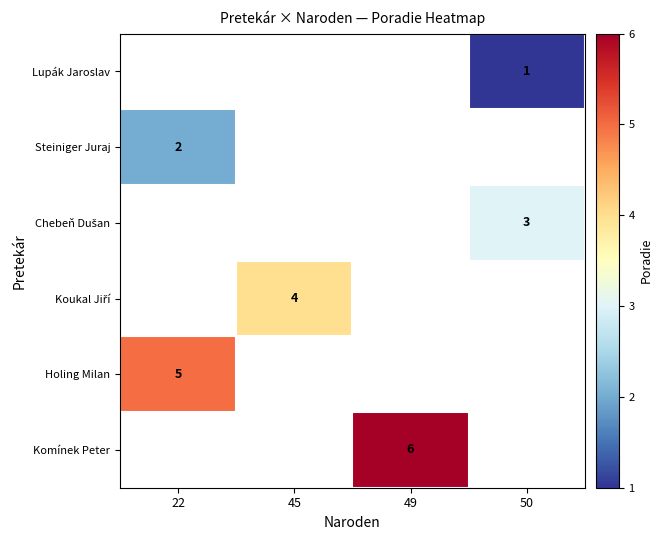

True or false: Holing Milan has a value of 5 at 22.

True